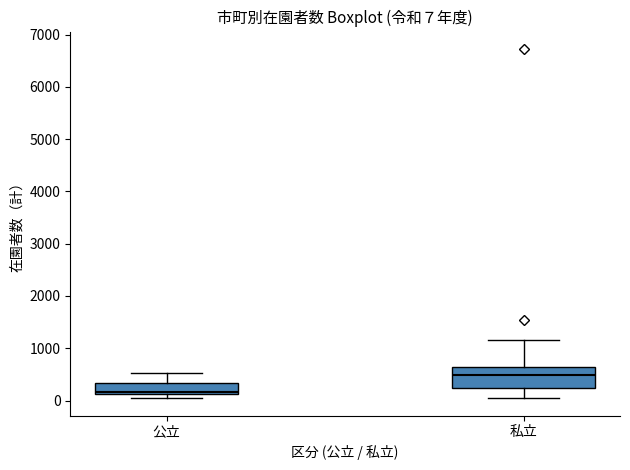

Which box has the lowest median line?

公立